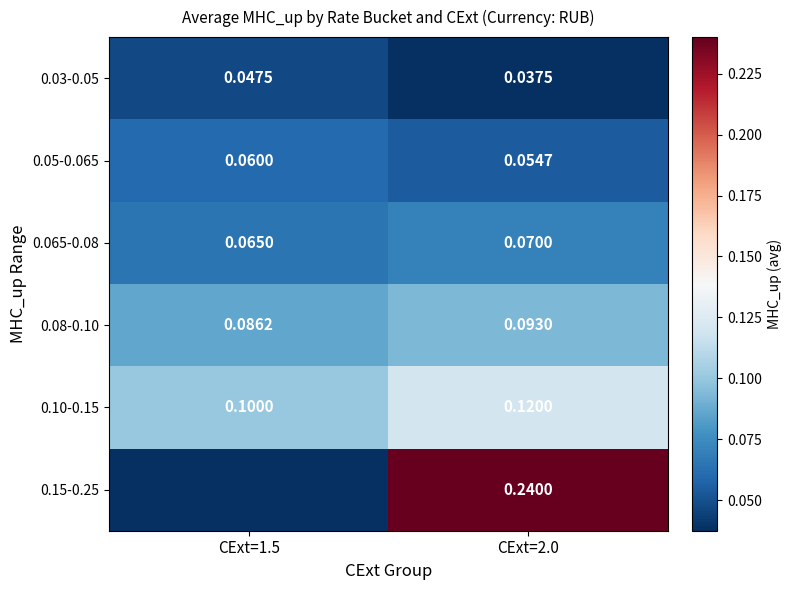

The 0.065-0.08 series shows 0.0 at CExt=1.5. True or false?

False